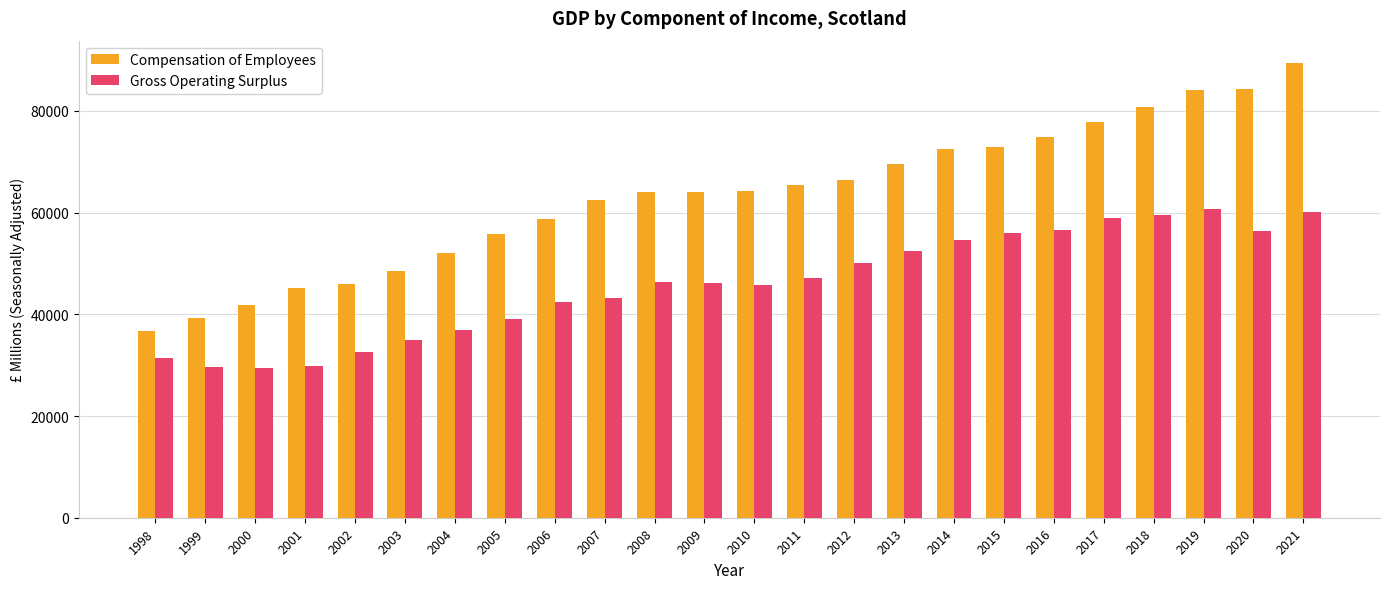

Are the bars grouped side by side (vs. stacked)?

Yes